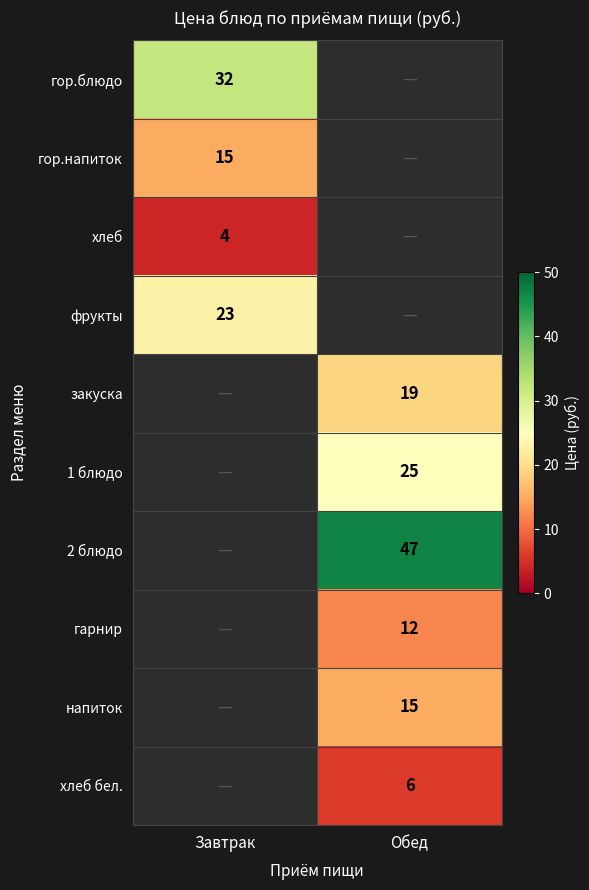

The хлеб series shows 4 at Завтрак. True or false?

True